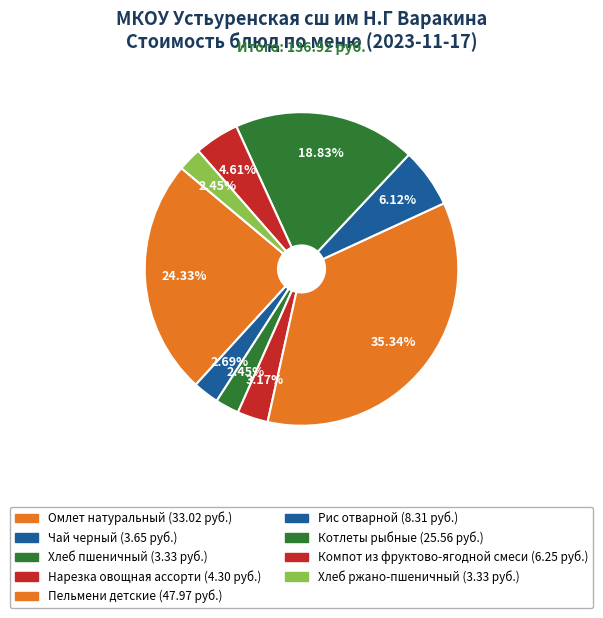

To the nearest percent, what is the difference between the largest and smallest slice percentages?

33%